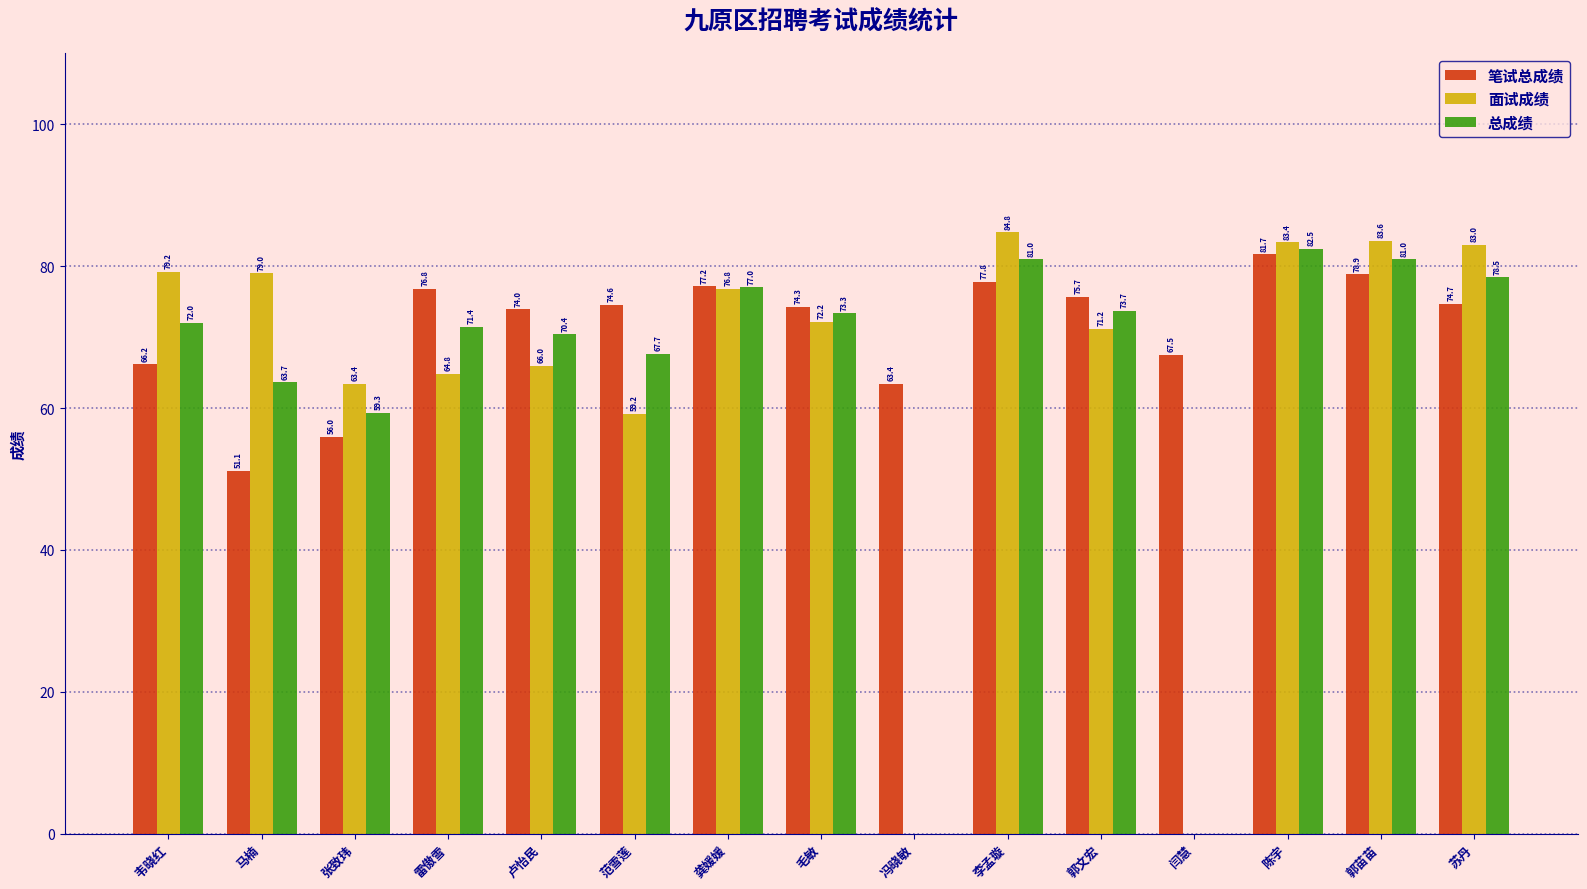

At which label does 笔试总成绩 first exceed 74?

雷傲雪